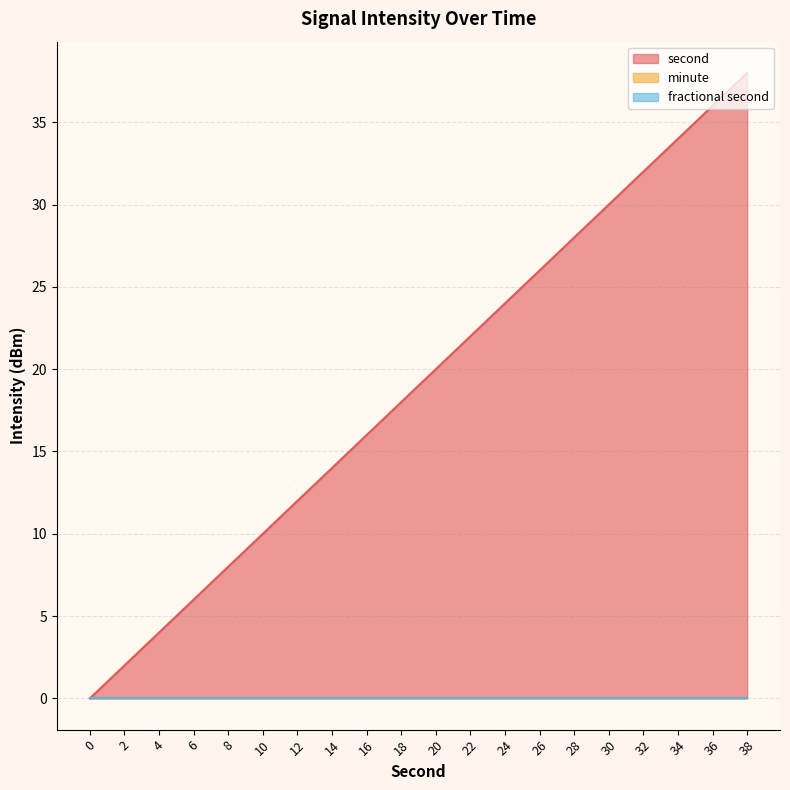

True or false: minute has more than 0 points higher than both neighbors.

False